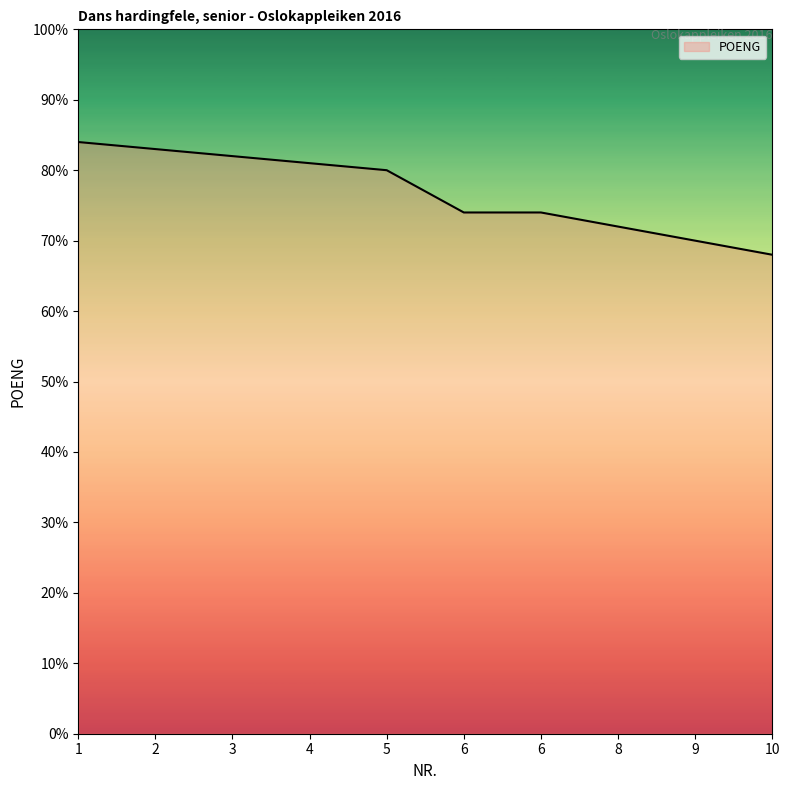

How many lines are shown in the chart?

1